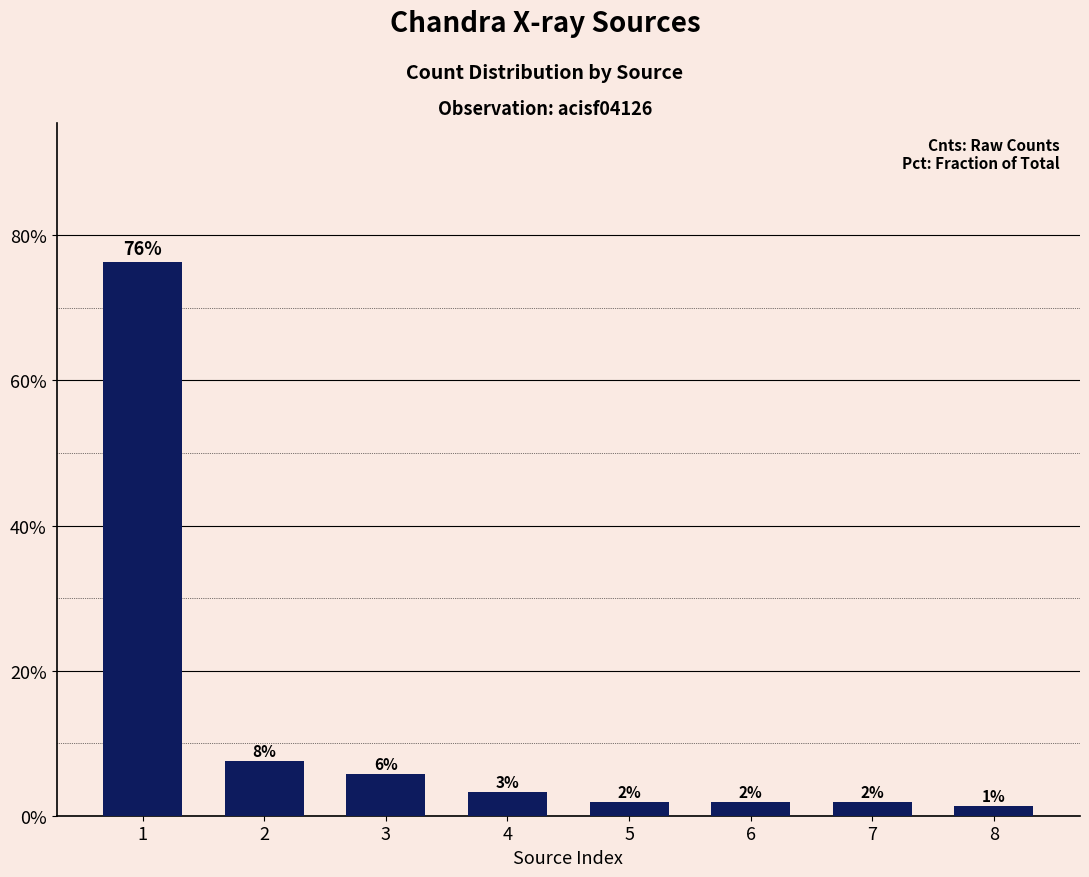

Between 3 and 2, which is larger?

2